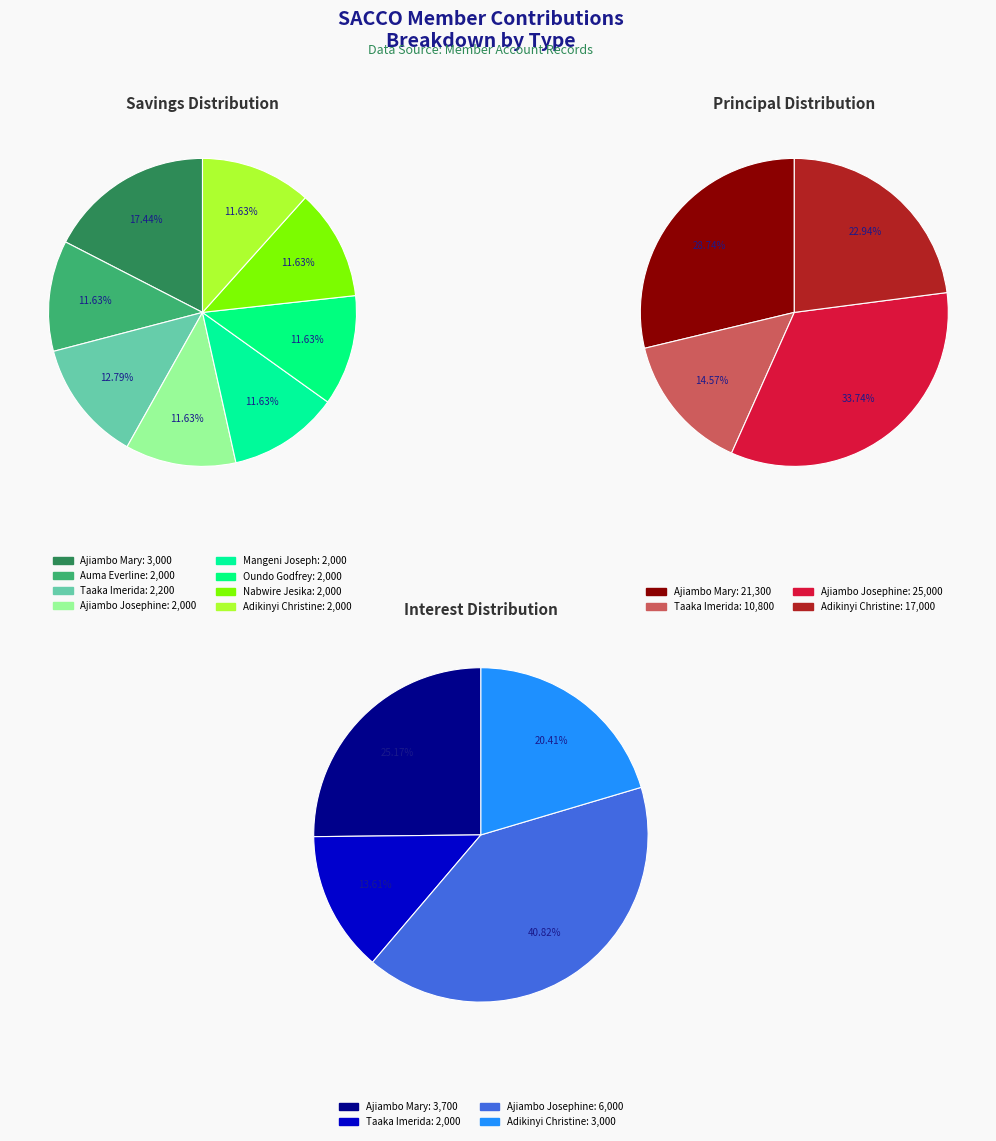

Does Taaka Imerida represent more than half of the total?

No